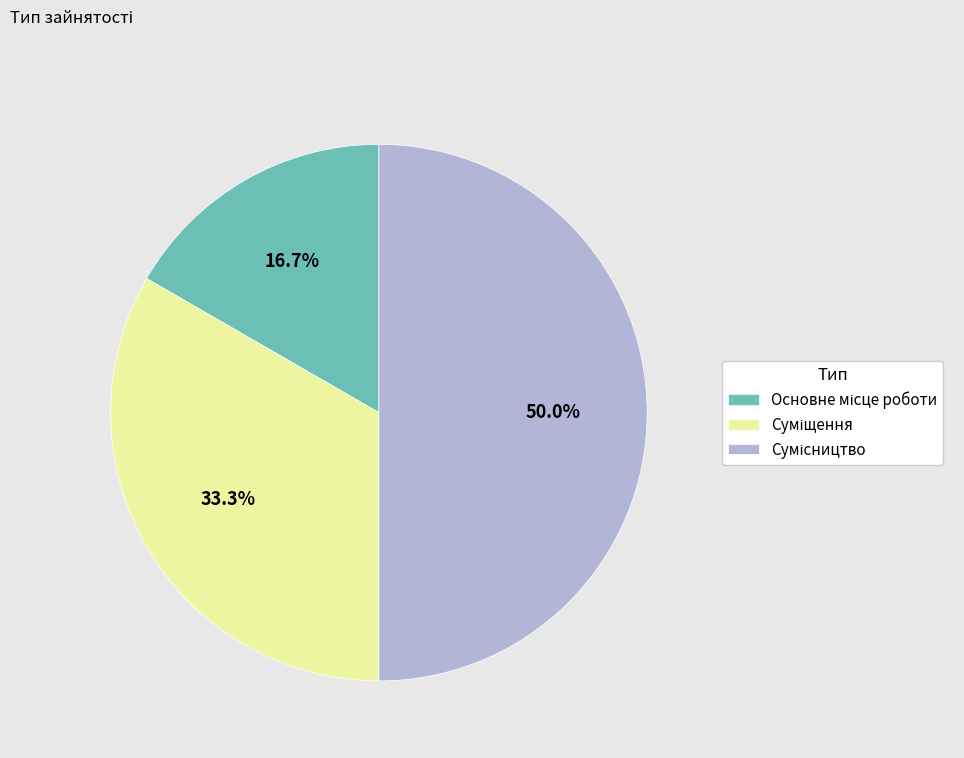

True or false: Сумісництво accounts for 60% of the total.

False